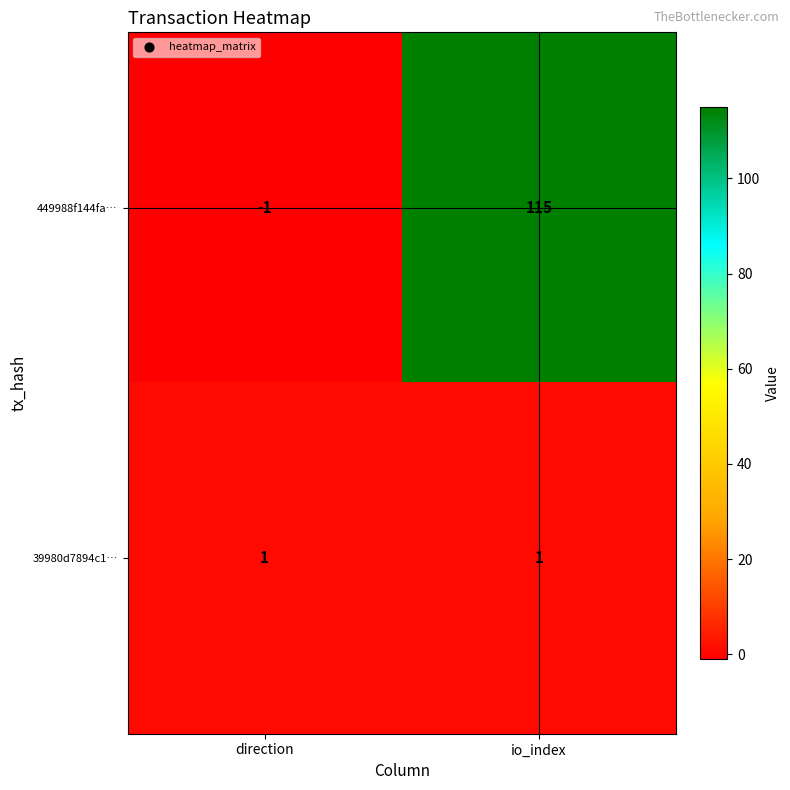

List the series in order of their overall mean, highest first.

449988f144fa…, 39980d7894c1…